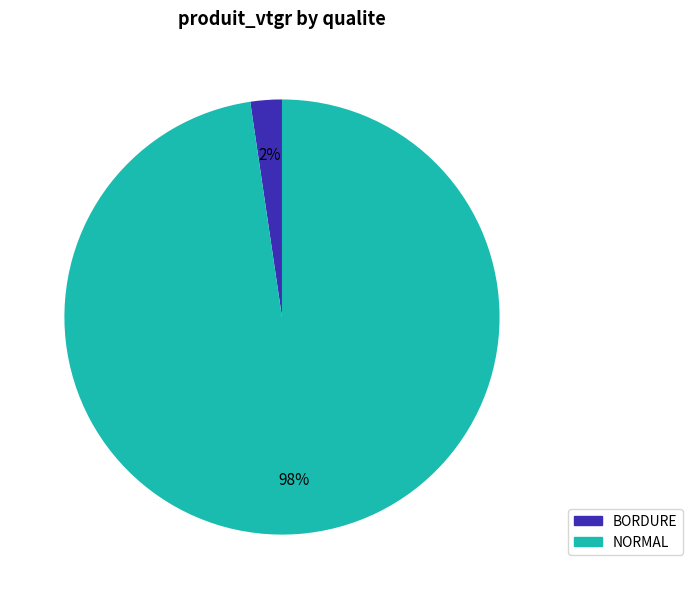

Does BORDURE represent more than half of the total?

No